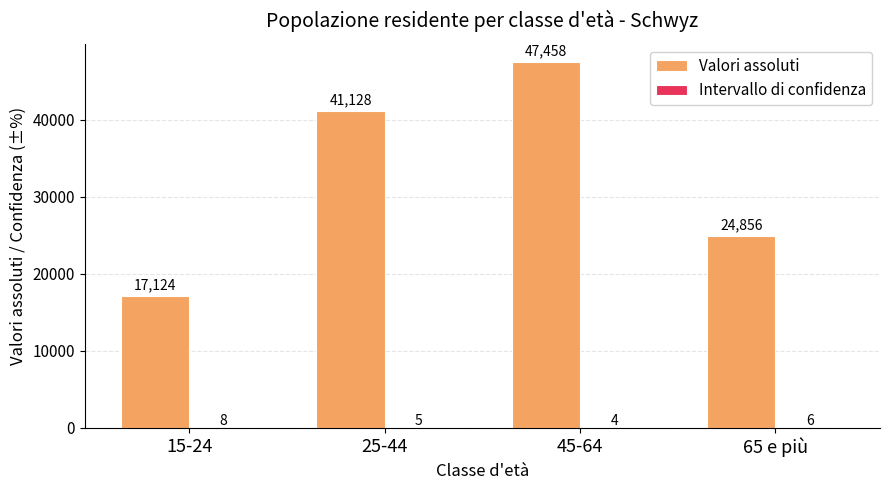

True or false: Valori assoluti has a value of 24856.0 at 65 e più.

True